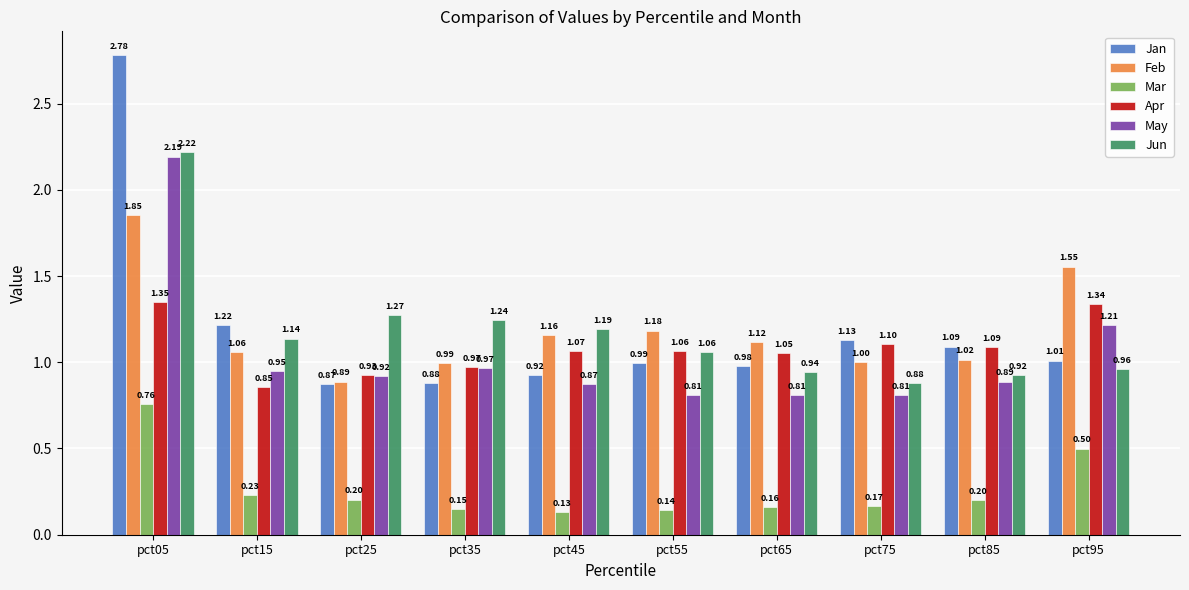

Between pct35 and pct45, which series saw the biggest shift?

Feb